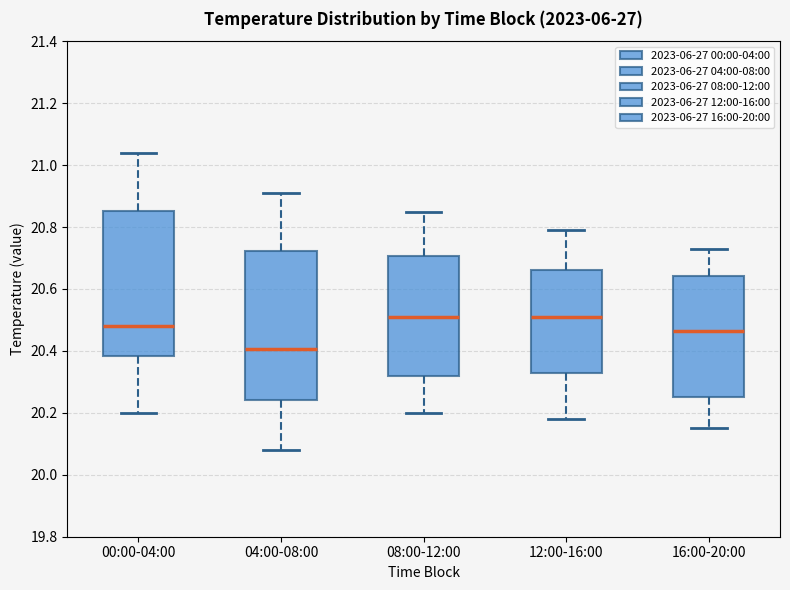

Reading left to right, transcribe this box plot: for each box, give where its median line is, the range the box spans, and where its two whiskers end, as read against the y-axis. The values are not printed on the chart, so give them approximately, as read against the axis.

00:00-04:00: median 20.48, box 20.38 to 20.86, whiskers 20.20 to 21.04
04:00-08:00: median 20.40, box 20.24 to 20.72, whiskers 20.08 to 20.92
08:00-12:00: median 20.52, box 20.32 to 20.70, whiskers 20.20 to 20.86
12:00-16:00: median 20.52, box 20.32 to 20.66, whiskers 20.18 to 20.80
16:00-20:00: median 20.46, box 20.26 to 20.64, whiskers 20.16 to 20.74